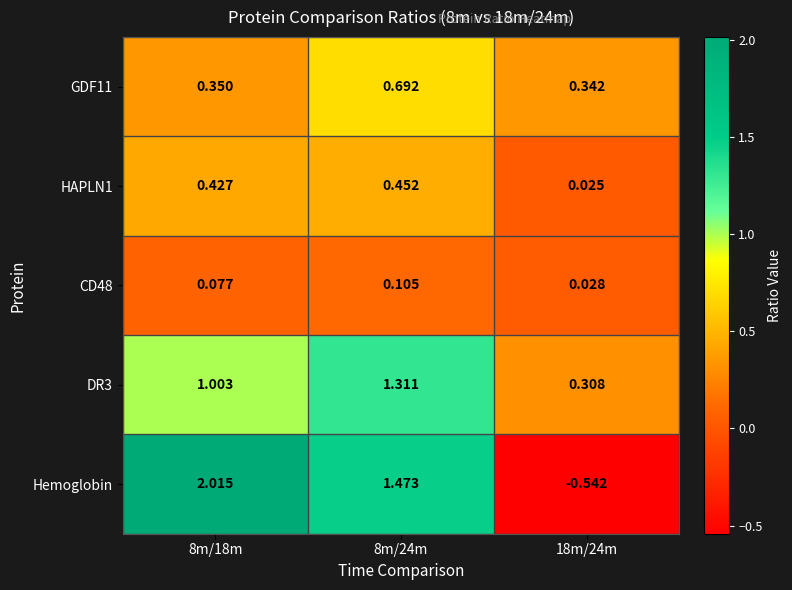

Between 8m/18m and 18m/24m, which series saw the biggest shift?

Hemoglobin